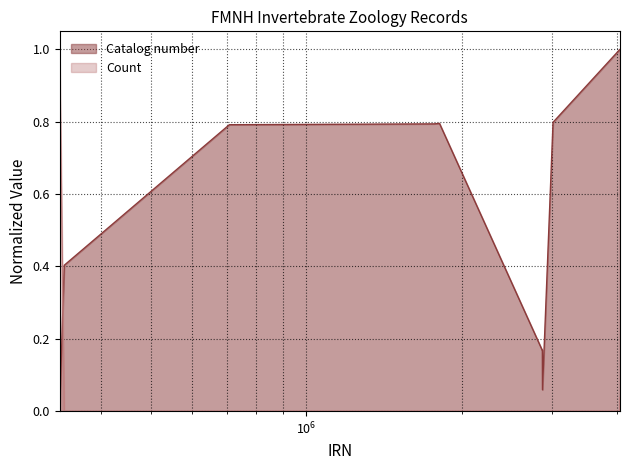

What is the label of the 8th point from the right?

2866699